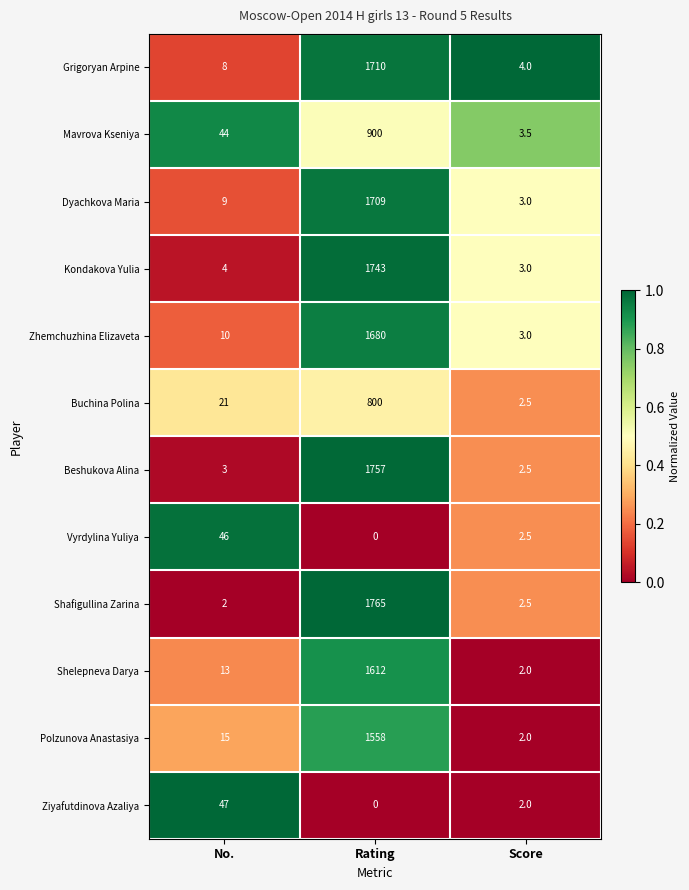

The Kondakova Yulia series shows 3.0 at Score. True or false?

True